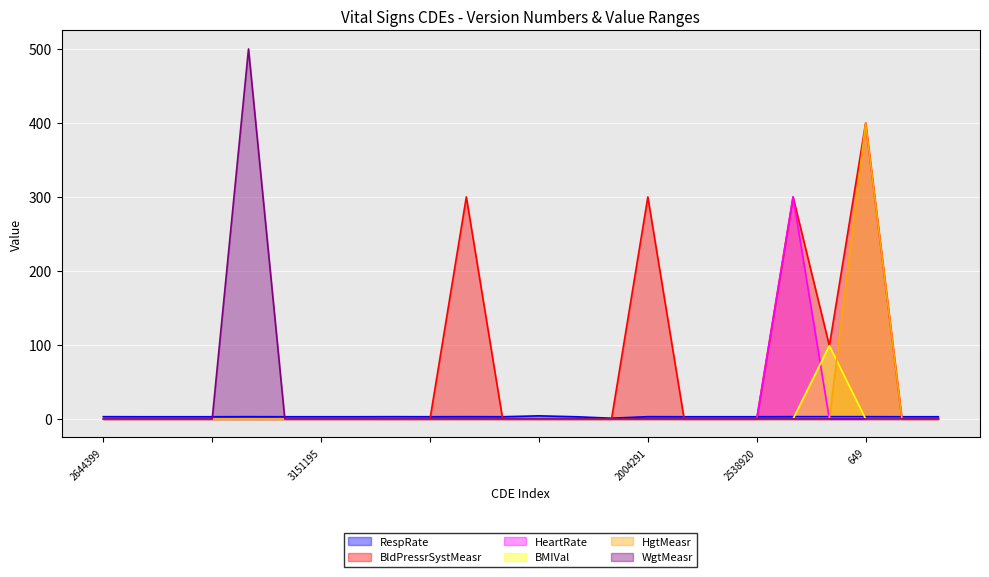

Which label corresponds to the smallest value in the chart?

2644399